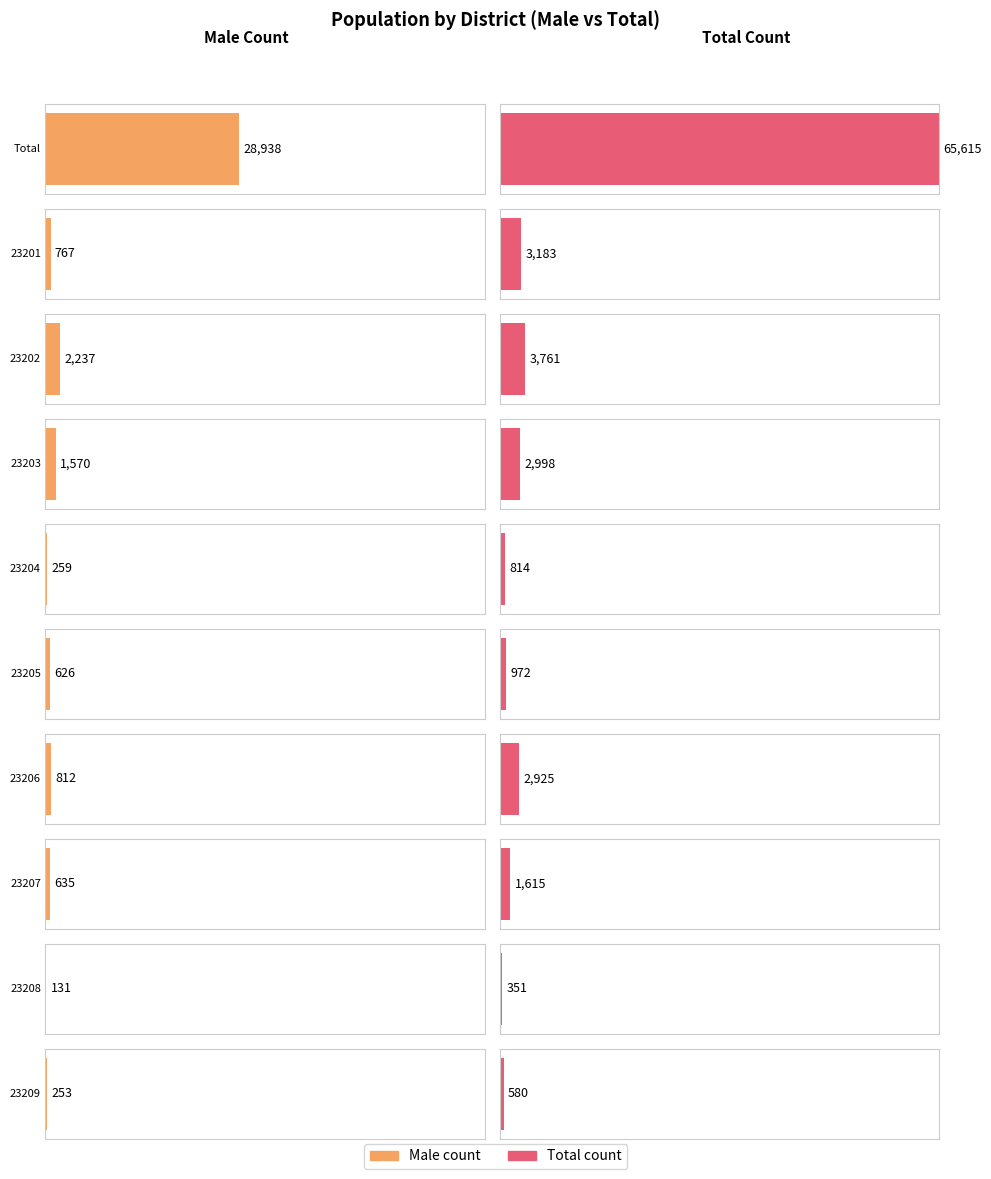

Where is Female_total nearest to the value 18232?

23201